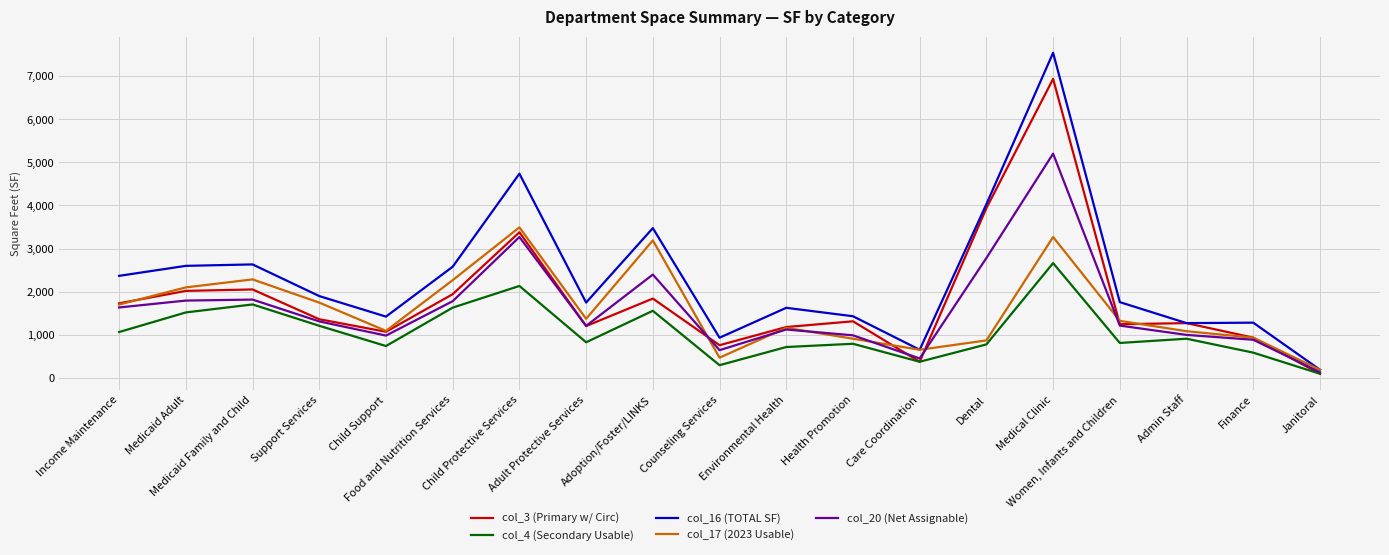

List the series in order of their peak value, highest first.

col_16 (TOTAL SF), col_3 (Primary w/ Circ), col_20 (Net Assignable), col_17 (2023 Usable), col_4 (Secondary Usable)